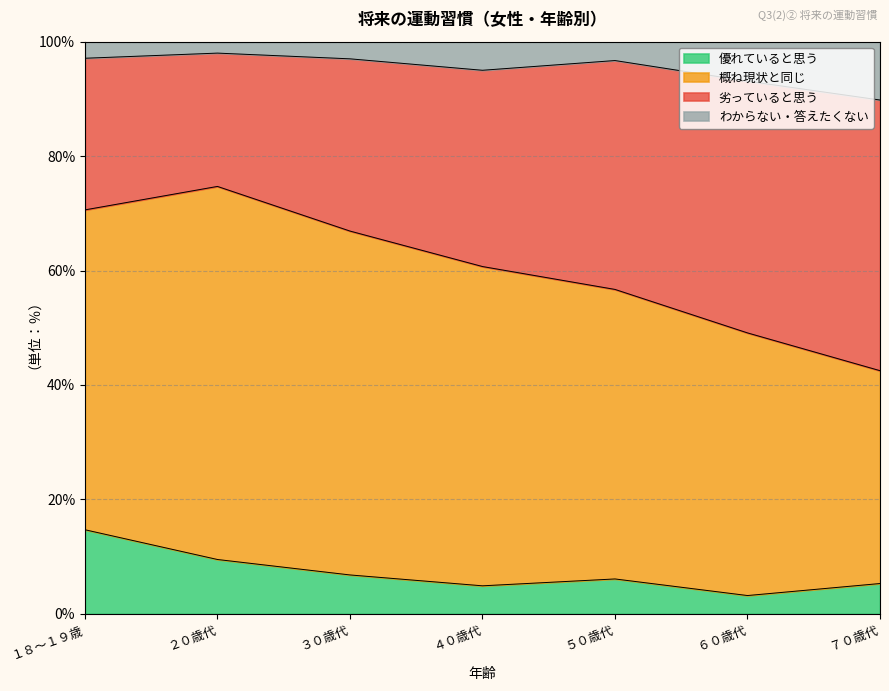

The value of 優れていると思う at ７０歳代 is 8.8. True or false?

False